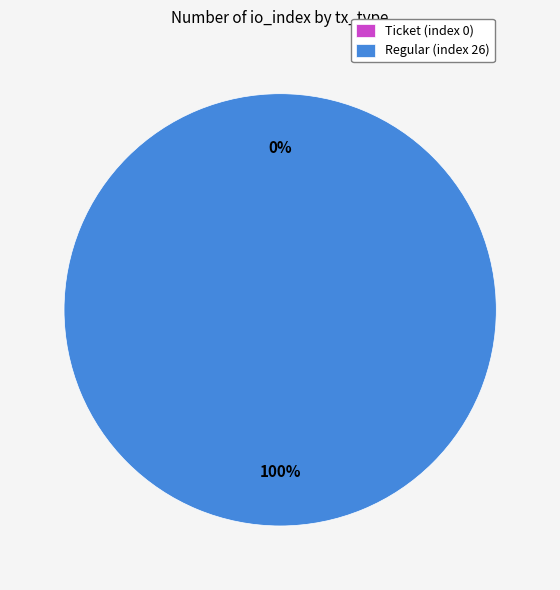

What percentage is the Regular (index 26) slice, to the nearest percent?

100%